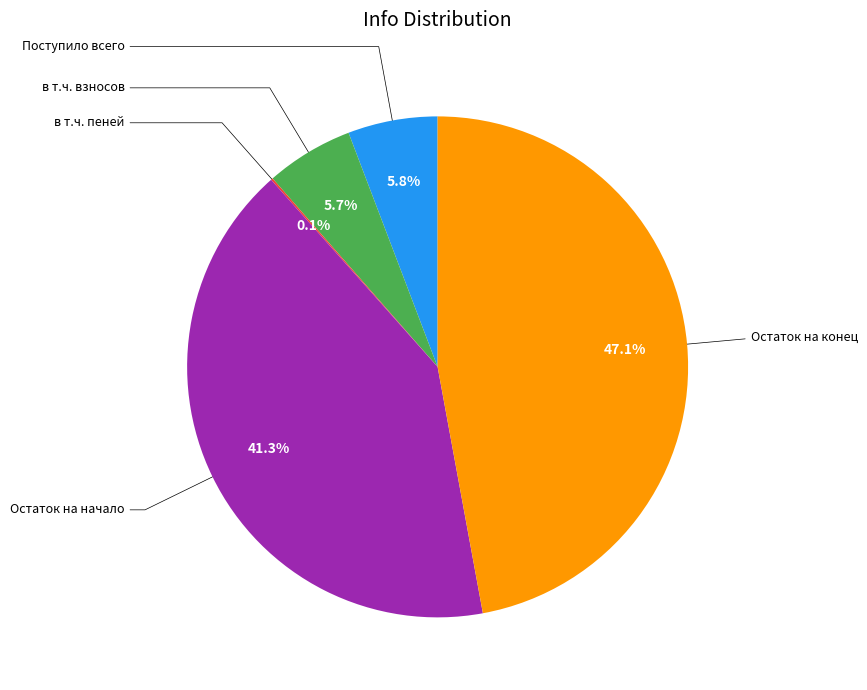

Is there a majority slice in this chart?

No